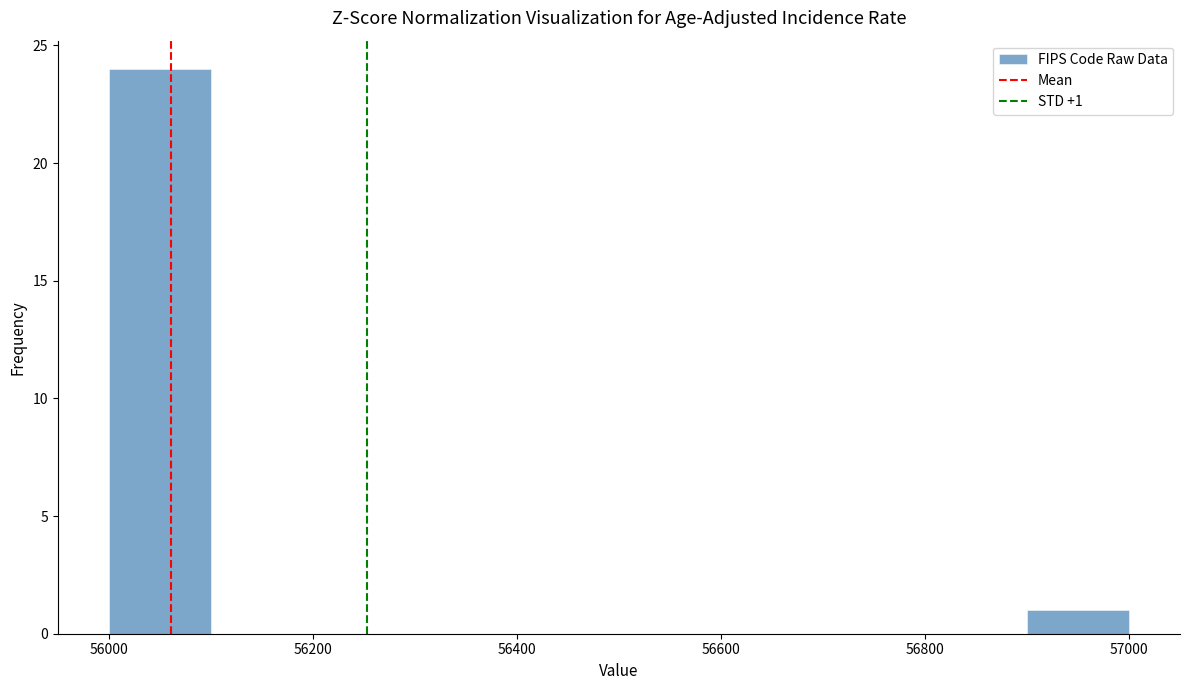

Over which range of the x-axis is the bar tallest?

56000 to 56100